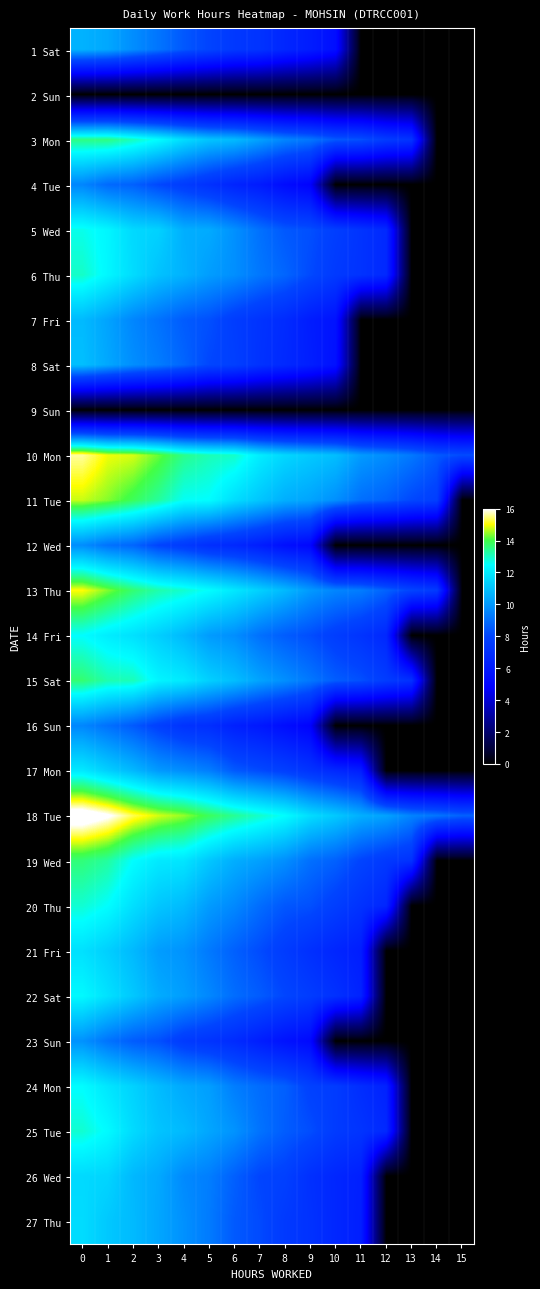

What is the difference between the highest and lowest values at 3?

14.8